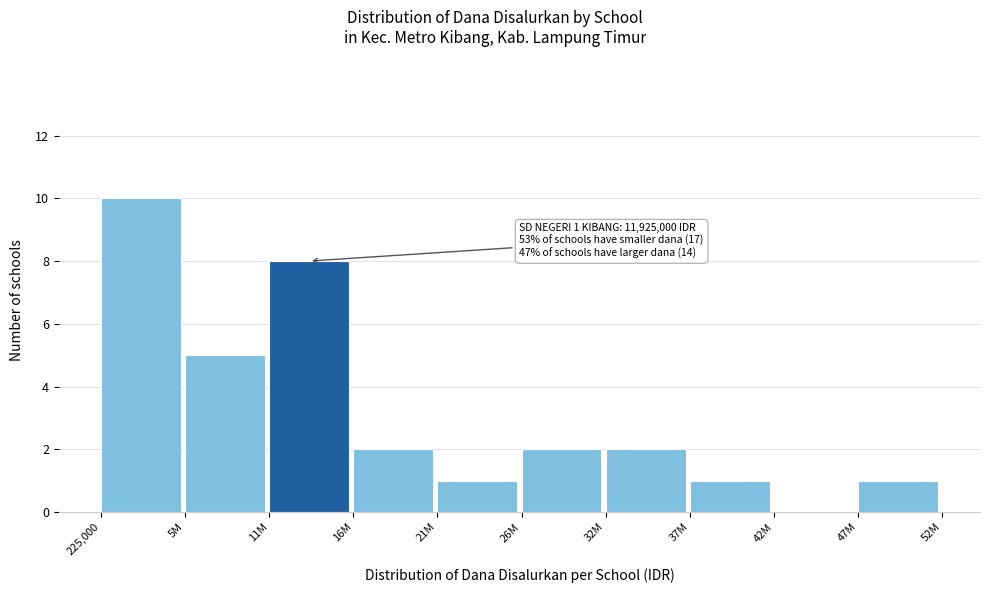

Reading left to right, what are all the values shown in this chart?

225,000=10	5M=5	11M=8	16M=2	21M=1	26M=2	32M=2	37M=1	42M=0	47M=1